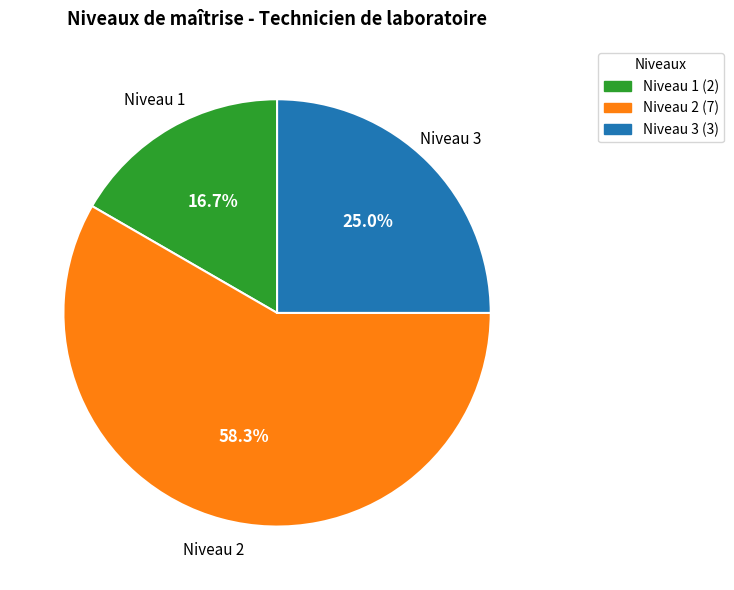

To the nearest percent, what is the difference between the largest and smallest slice percentages?

42%